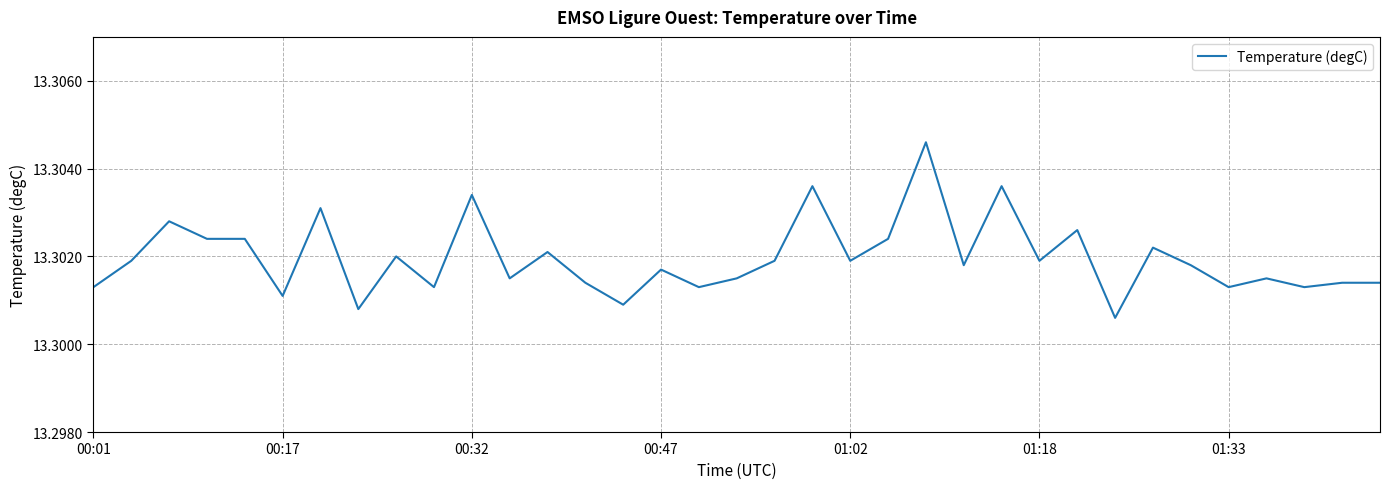

True or false: the data has more than 2 interior local peaks.

True